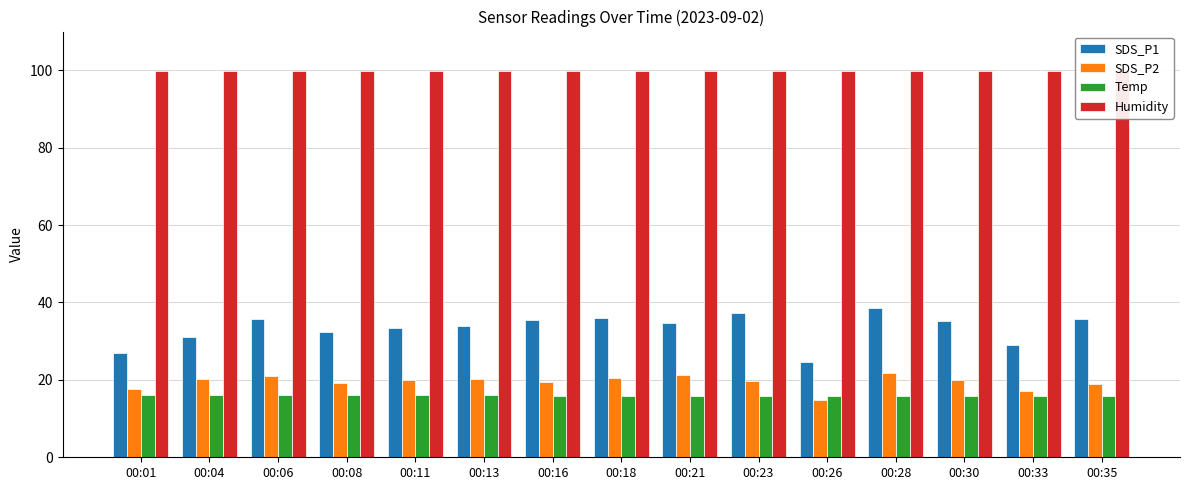

Reading left to right, transcribe all the data shown in this chart.

SDS_P1: 00:01=26.9	00:04=31.1	00:06=35.6	00:08=32.5	00:11=33.3	00:13=33.8	00:16=35.4	00:18=36.0	00:21=34.6	00:23=37.3	00:26=24.5	00:28=38.5	00:30=35.2	00:33=29.0	00:35=35.8
SDS_P2: 00:01=17.6	00:04=20.2	00:06=21.0	00:08=19.3	00:11=20.1	00:13=20.2	00:16=19.6	00:18=20.6	00:21=21.1	00:23=19.8	00:26=14.8	00:28=21.8	00:30=20.0	00:33=17.1	00:35=18.9
Temp: 00:01=16.0	00:04=16.0	00:06=16.0	00:08=16.0	00:11=16.0	00:13=16.0	00:16=15.9	00:18=15.9	00:21=15.9	00:23=15.9	00:26=15.9	00:28=15.9	00:30=15.9	00:33=15.9	00:35=15.9
Humidity: 00:01=99.9	00:04=99.9	00:06=99.9	00:08=99.9	00:11=99.9	00:13=99.9	00:16=99.9	00:18=99.9	00:21=99.9	00:23=99.9	00:26=99.9	00:28=99.9	00:30=99.9	00:33=99.9	00:35=99.9